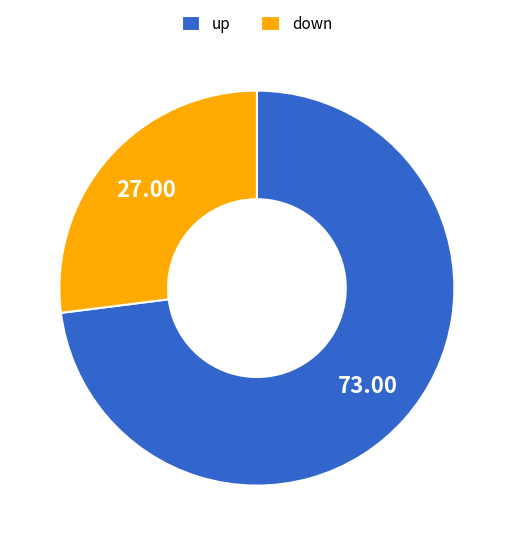

How many segments does this pie chart have?

2